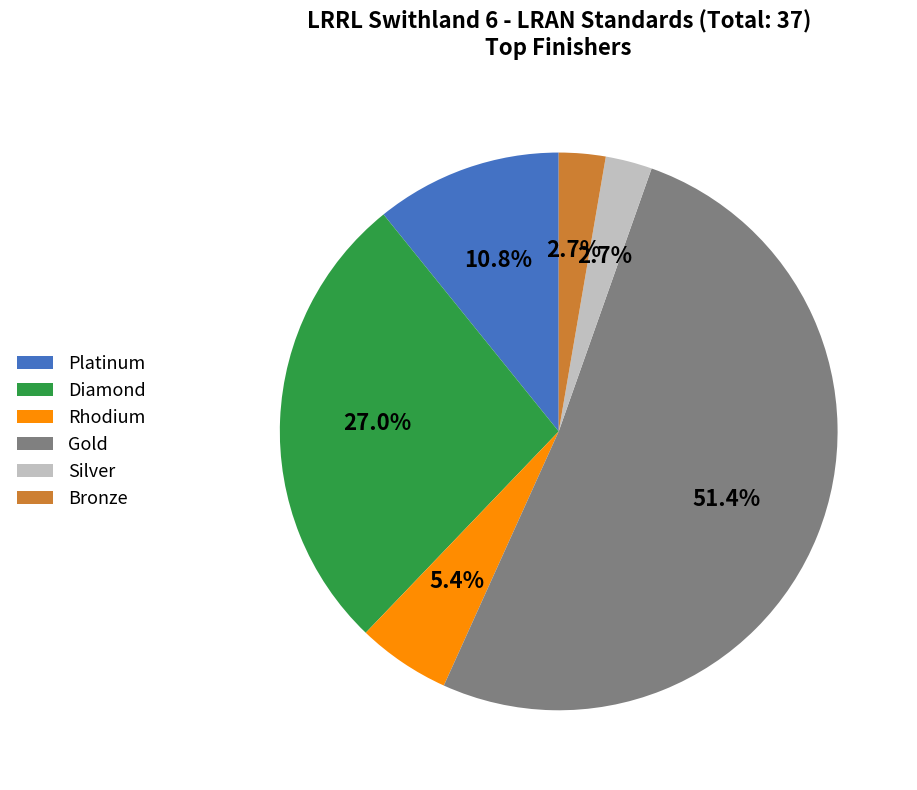

Which category accounts for the majority?

Gold